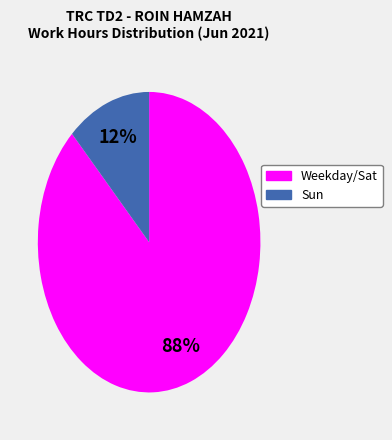

To the nearest percent, what is the difference between the largest and smallest slice percentages?

76%